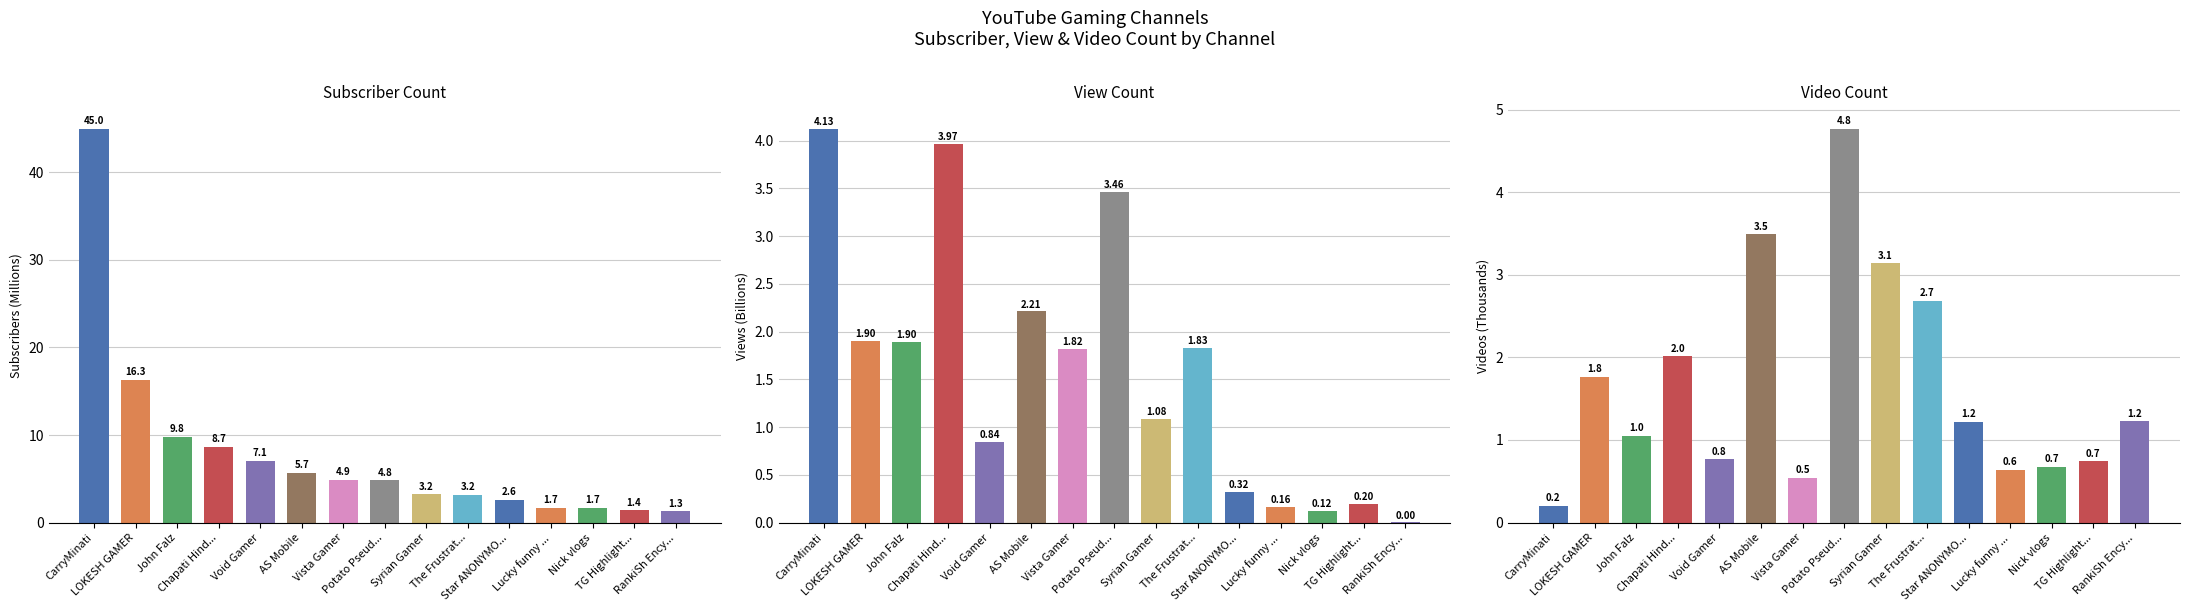

List the labels in order of Subscriber Count value, largest first.

CarryMinati, LOKESH GAMER, John Falz, Chapati Hind..., Void Gamer, AS Mobile, Vista Gamer, Potato Pseud..., Syrian Gamer, The Frustrat..., Star ANONYMO..., Lucky funny ..., Nick vlogs, TG Highlight..., RankiSh Ency...